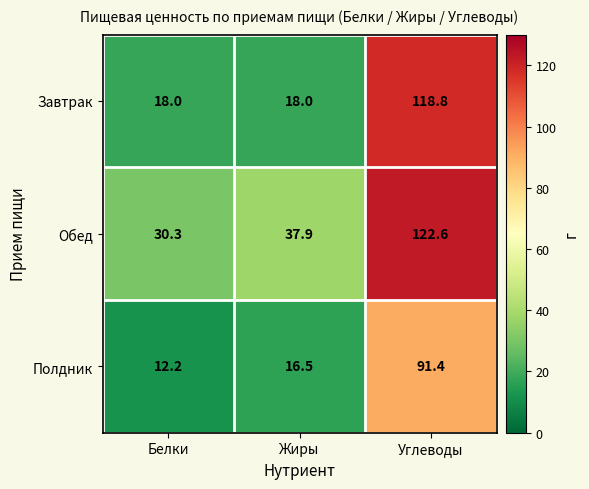

What is the smallest value displayed?

12.2